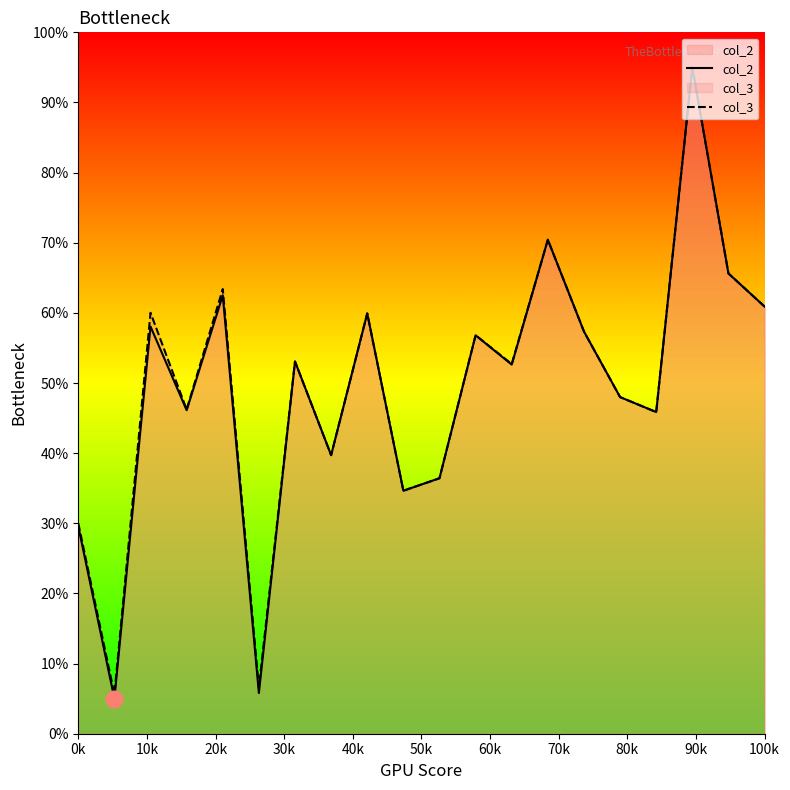

What is the value of the col_2 point at the 11th from the left?

36.4